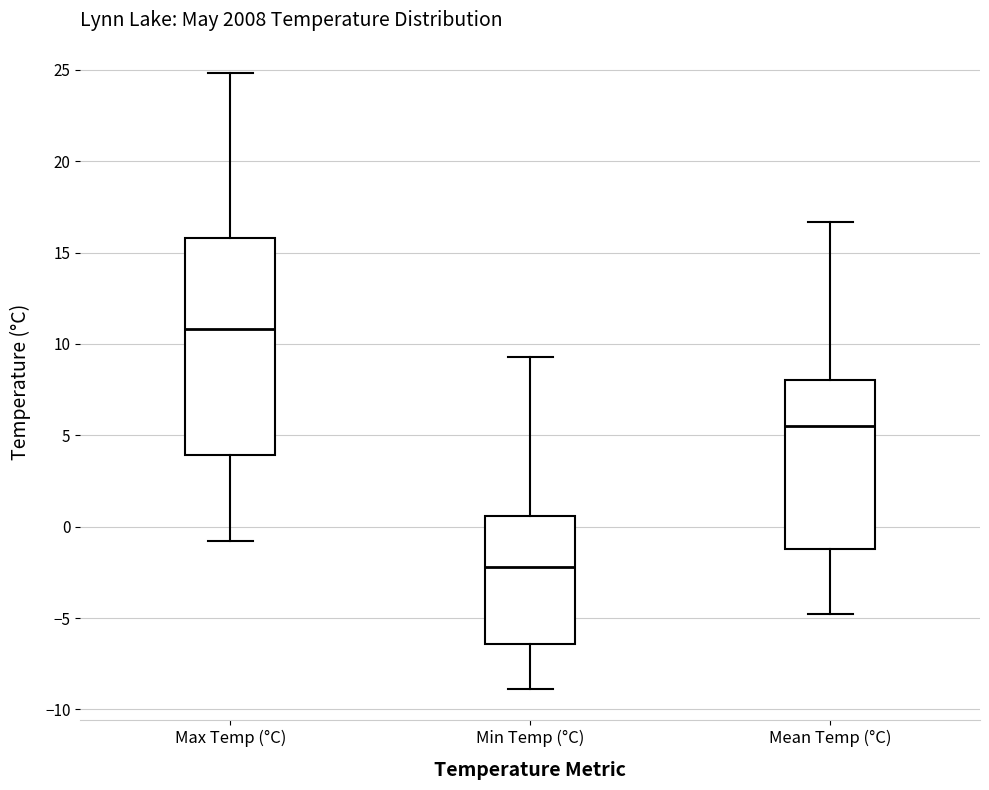

Reading left to right, read every box against the y-axis: the position of its median line, the range the box covers, and the ends of its whiskers. The values are not printed on the chart, so give them approximately, as read against the axis.

Max Temp (°C): median 11.0, box 4.0 to 16.0, whiskers -1.0 to 25.0
Min Temp (°C): median -2.0, box -6.5 to 0.5, whiskers -9.0 to 9.5
Mean Temp (°C): median 5.5, box -1.0 to 8.0, whiskers -5.0 to 16.5